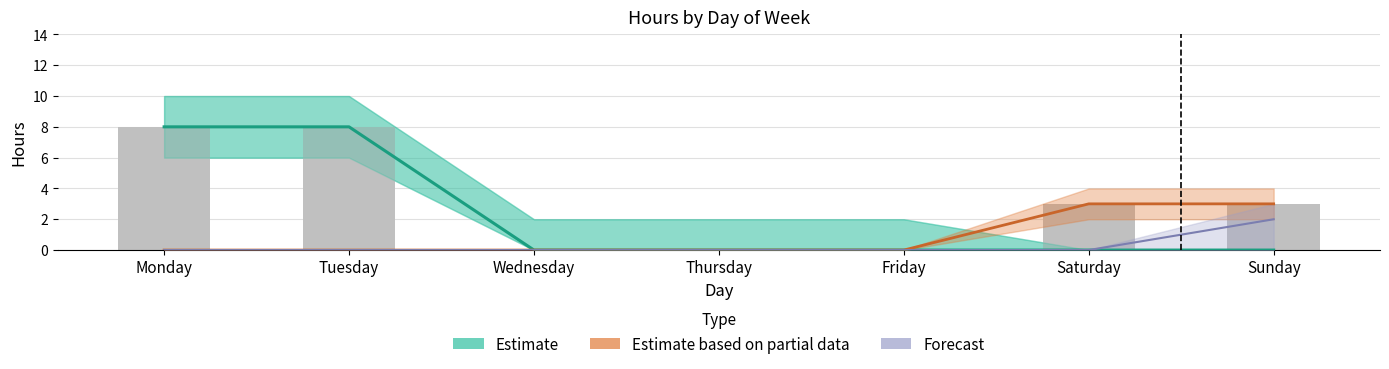

Reading left to right, what are all the values shown in this chart?

Estimate: 8	8	0	0	0	0	0
Estimate based on partial data: 0	0	0	0	0	3	3
Forecast: 0	0	0	0	0	0	2